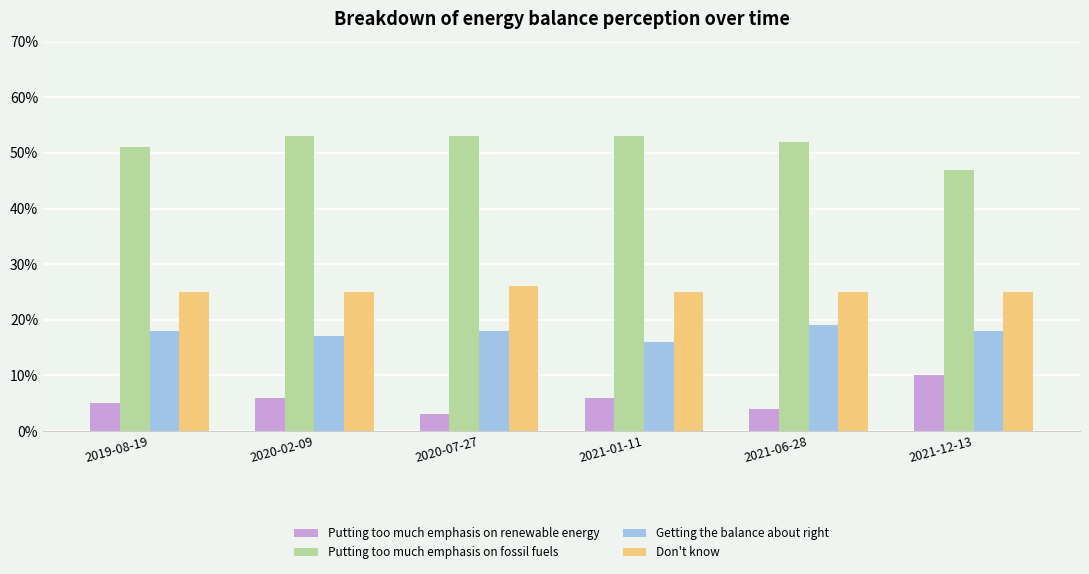

Reading right to left, list all the values displayed in this chart.

Putting too much emphasis on renewable energy: 0.1	0.0	0.1	0.0	0.1	0.1
Putting too much emphasis on fossil fuels: 0.5	0.5	0.5	0.5	0.5	0.5
Getting the balance about right: 0.2	0.2	0.2	0.2	0.2	0.2
Don't know: 0.2	0.2	0.2	0.3	0.2	0.2